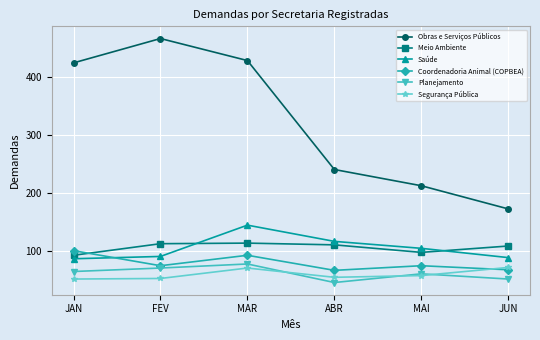

How many series are shown in this chart?

6